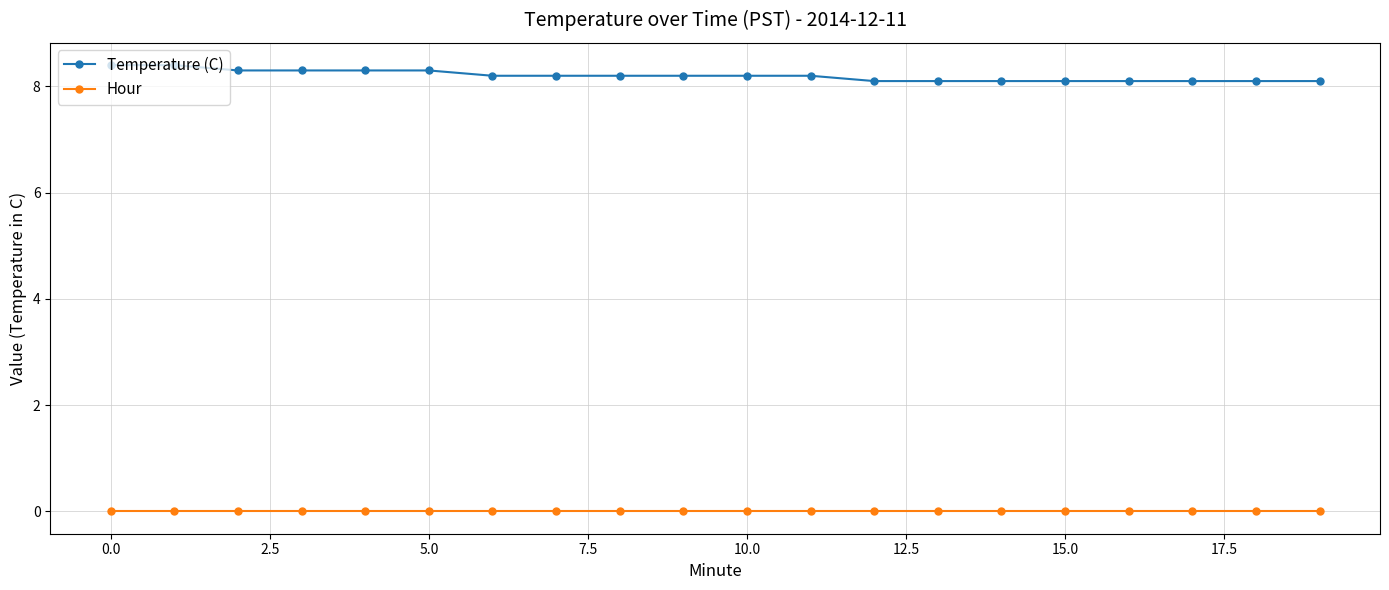

True or false: Hour and Temperature (C) intersect in this chart.

False